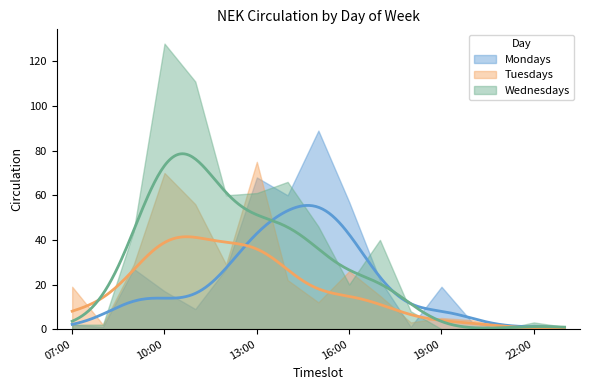

What is the sum of the Wednesdays values at 08:00-09:00 and 07:00-08:00?

4